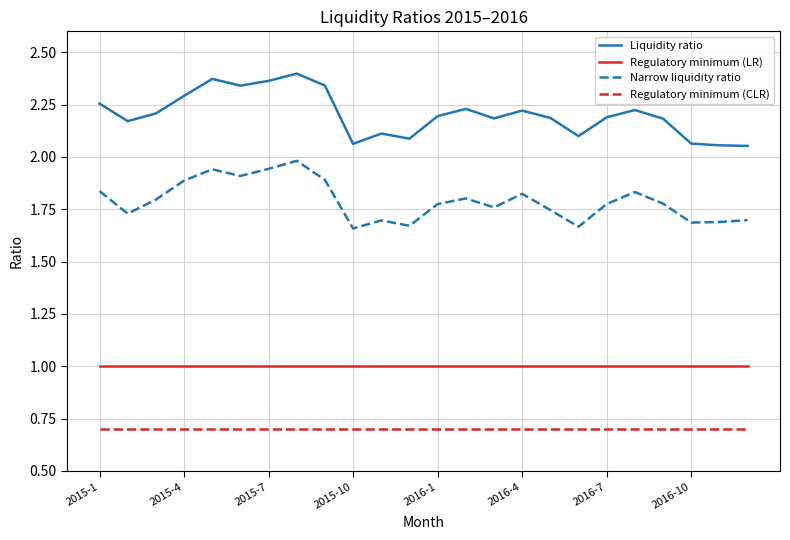

What is the difference between the maximum and minimum values in the Liquidity ratio series?

0.3